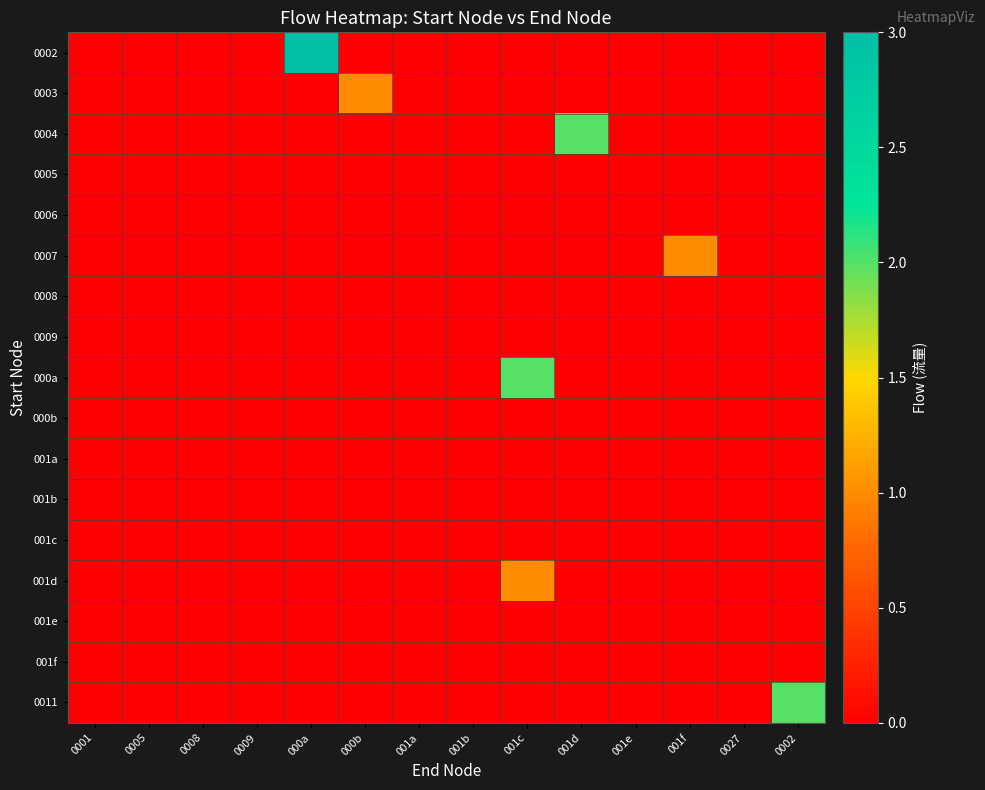

Reading left to right, list all the values displayed in this chart.

0002: 0001=0	0005=0	0008=0	0009=0	000a=3	000b=0	001a=0	001b=0	001c=0	001d=0	001e=0	001f=0	0027=0	0002=0
0003: 0001=0	0005=0	0008=0	0009=0	000a=0	000b=1	001a=0	001b=0	001c=0	001d=0	001e=0	001f=0	0027=0	0002=0
0004: 0001=0	0005=0	0008=0	0009=0	000a=0	000b=0	001a=0	001b=0	001c=0	001d=2	001e=0	001f=0	0027=0	0002=0
0005: 0001=0	0005=0	0008=0	0009=0	000a=0	000b=0	001a=0	001b=0	001c=0	001d=0	001e=0	001f=0	0027=0	0002=0
0006: 0001=0	0005=0	0008=0	0009=0	000a=0	000b=0	001a=0	001b=0	001c=0	001d=0	001e=0	001f=0	0027=0	0002=0
0007: 0001=0	0005=0	0008=0	0009=0	000a=0	000b=0	001a=0	001b=0	001c=0	001d=0	001e=0	001f=1	0027=0	0002=0
0008: 0001=0	0005=0	0008=0	0009=0	000a=0	000b=0	001a=0	001b=0	001c=0	001d=0	001e=0	001f=0	0027=0	0002=0
0009: 0001=0	0005=0	0008=0	0009=0	000a=0	000b=0	001a=0	001b=0	001c=0	001d=0	001e=0	001f=0	0027=0	0002=0
000a: 0001=0	0005=0	0008=0	0009=0	000a=0	000b=0	001a=0	001b=0	001c=2	001d=0	001e=0	001f=0	0027=0	0002=0
000b: 0001=0	0005=0	0008=0	0009=0	000a=0	000b=0	001a=0	001b=0	001c=0	001d=0	001e=0	001f=0	0027=0	0002=0
001a: 0001=0	0005=0	0008=0	0009=0	000a=0	000b=0	001a=0	001b=0	001c=0	001d=0	001e=0	001f=0	0027=0	0002=0
001b: 0001=0	0005=0	0008=0	0009=0	000a=0	000b=0	001a=0	001b=0	001c=0	001d=0	001e=0	001f=0	0027=0	0002=0
001c: 0001=0	0005=0	0008=0	0009=0	000a=0	000b=0	001a=0	001b=0	001c=0	001d=0	001e=0	001f=0	0027=0	0002=0
001d: 0001=0	0005=0	0008=0	0009=0	000a=0	000b=0	001a=0	001b=0	001c=1	001d=0	001e=0	001f=0	0027=0	0002=0
001e: 0001=0	0005=0	0008=0	0009=0	000a=0	000b=0	001a=0	001b=0	001c=0	001d=0	001e=0	001f=0	0027=0	0002=0
001f: 0001=0	0005=0	0008=0	0009=0	000a=0	000b=0	001a=0	001b=0	001c=0	001d=0	001e=0	001f=0	0027=0	0002=0
0011: 0001=0	0005=0	0008=0	0009=0	000a=0	000b=0	001a=0	001b=0	001c=0	001d=0	001e=0	001f=0	0027=0	0002=2